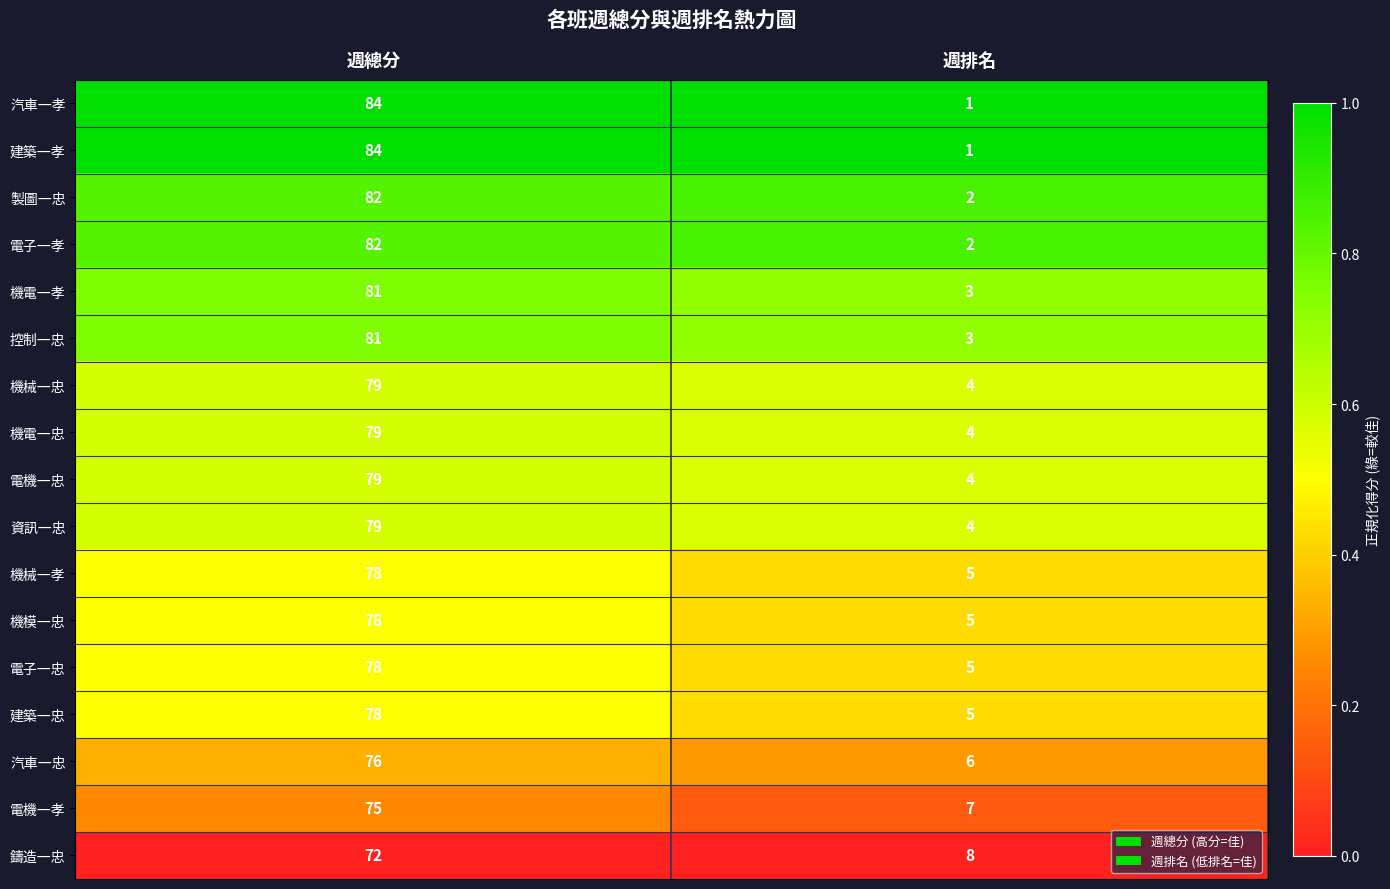

What is the total value across all series at 週總分?

1345